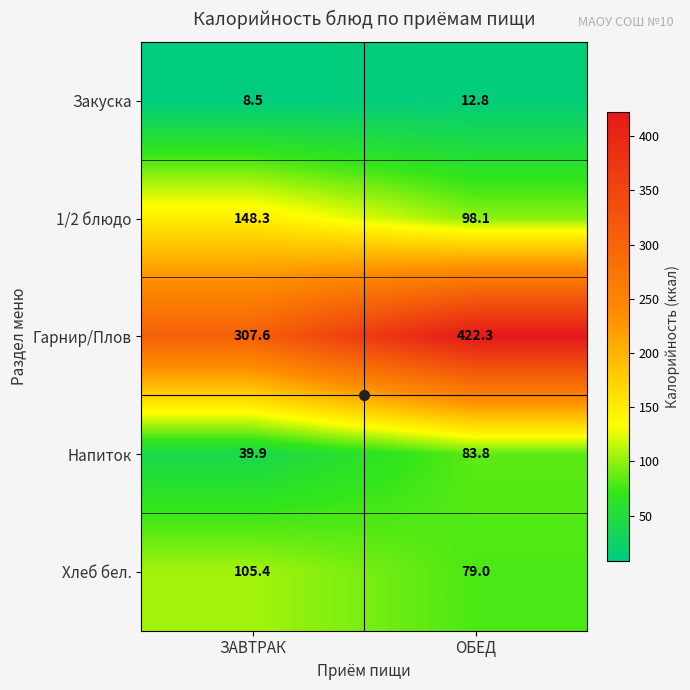

List the labels in order of Хлеб бел. value, smallest first.

ОБЕД, ЗАВТРАК